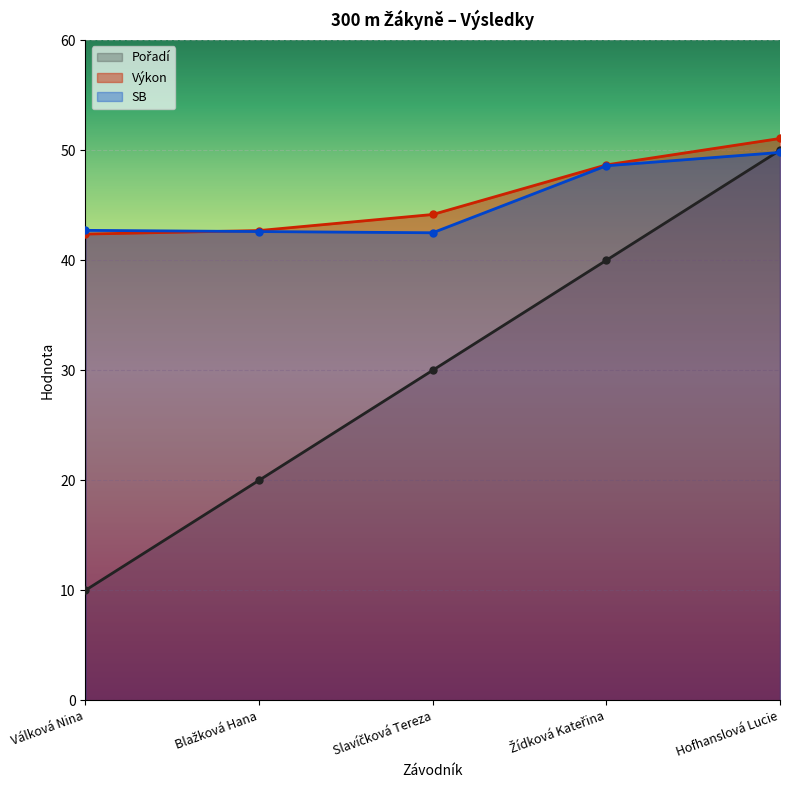

What are all the series names shown in the legend?

Pořadí, Výkon, SB